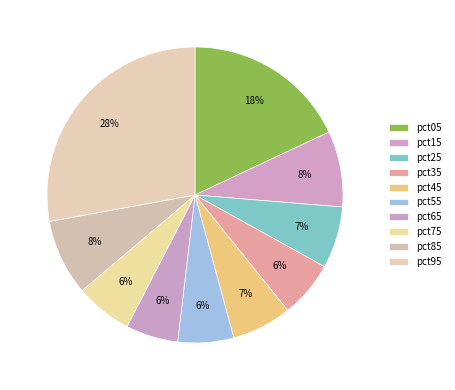

Count the number of slices in the pie.

10